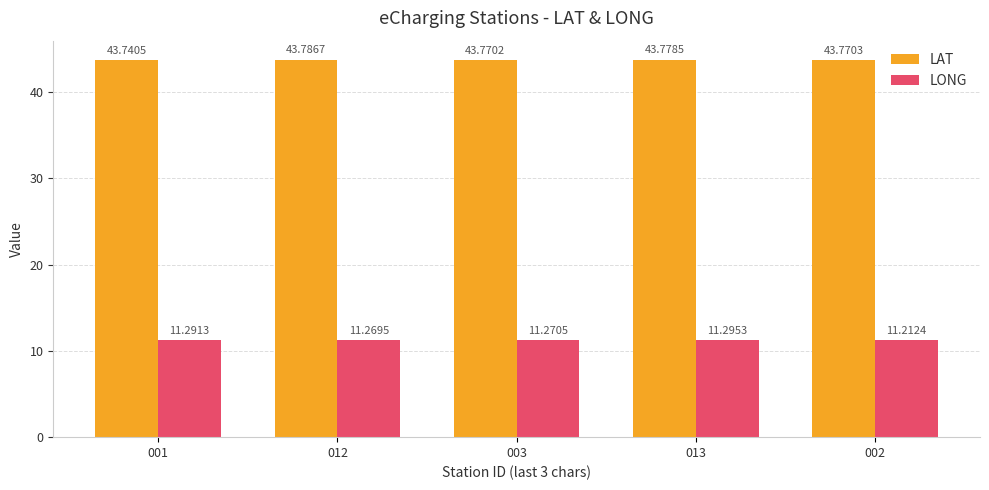

What position from the left is 013?

4